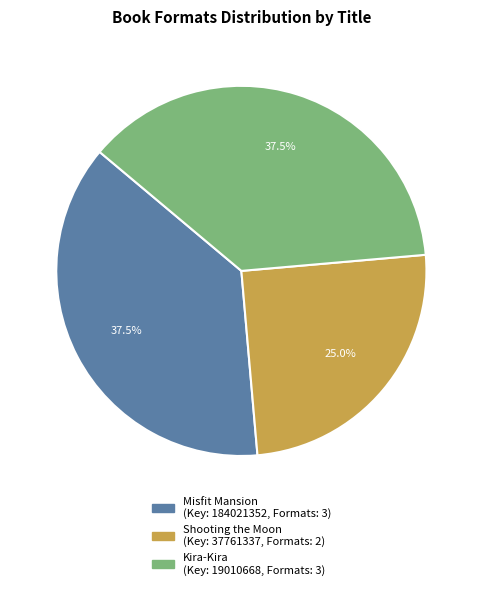

Which category has the smallest portion of the pie?

Shooting the Moon